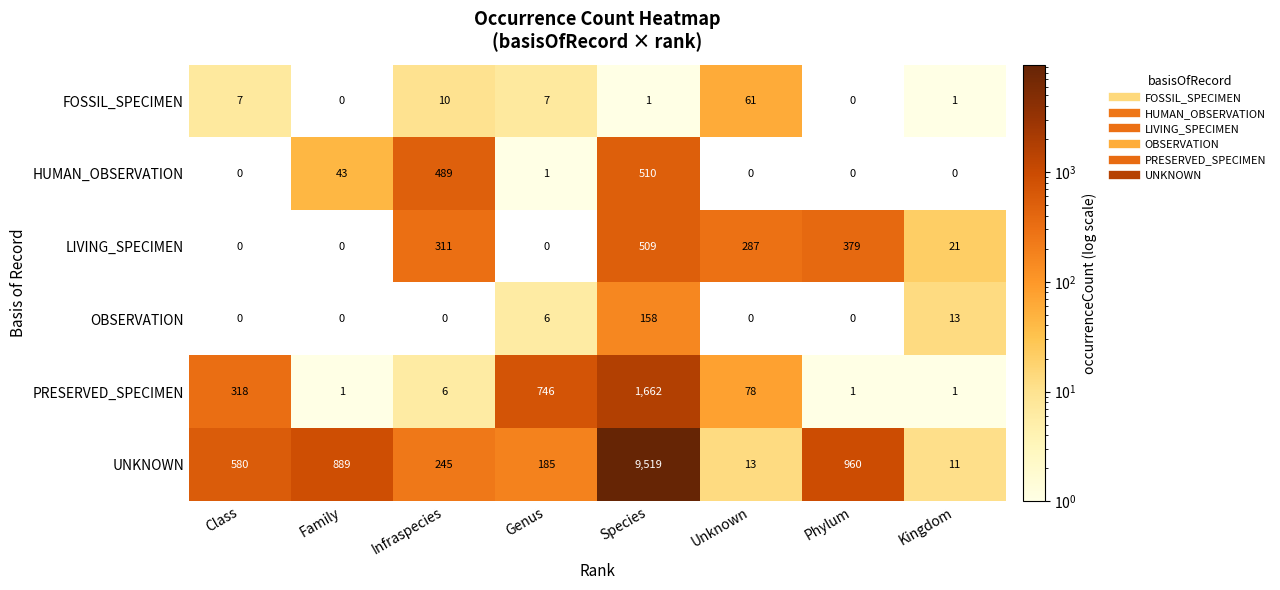

Which series has the widest spread of values?

UNKNOWN